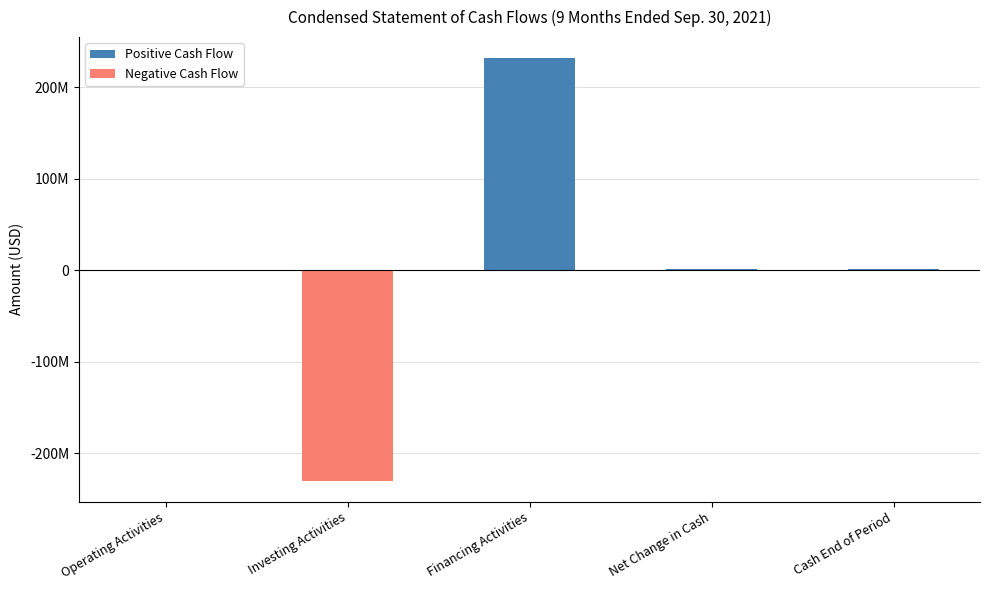

List the series in order of their peak value, highest first.

Positive Cash Flow, Negative Cash Flow